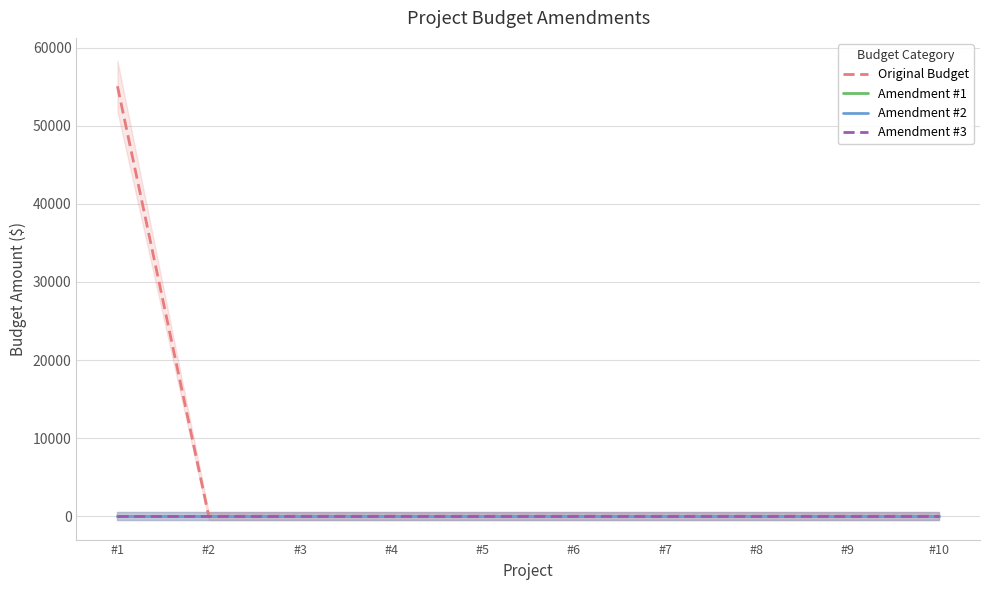

True or false: Amendment #2 and Amendment #3 intersect in this chart.

False